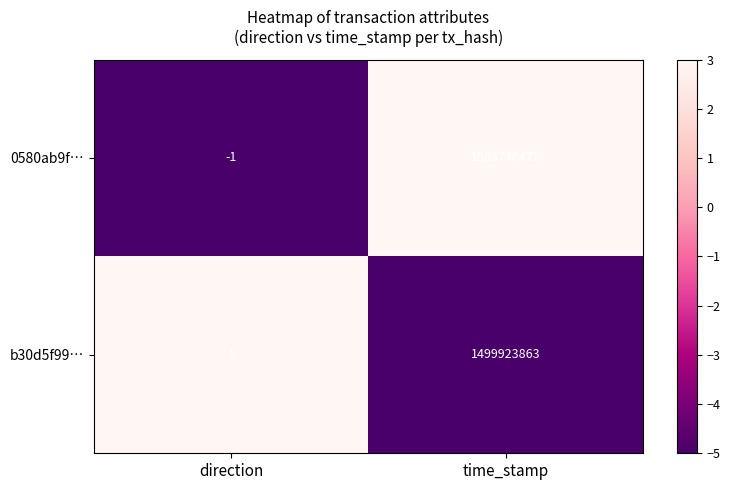

The b30d5f99… series shows 1 at direction. True or false?

True